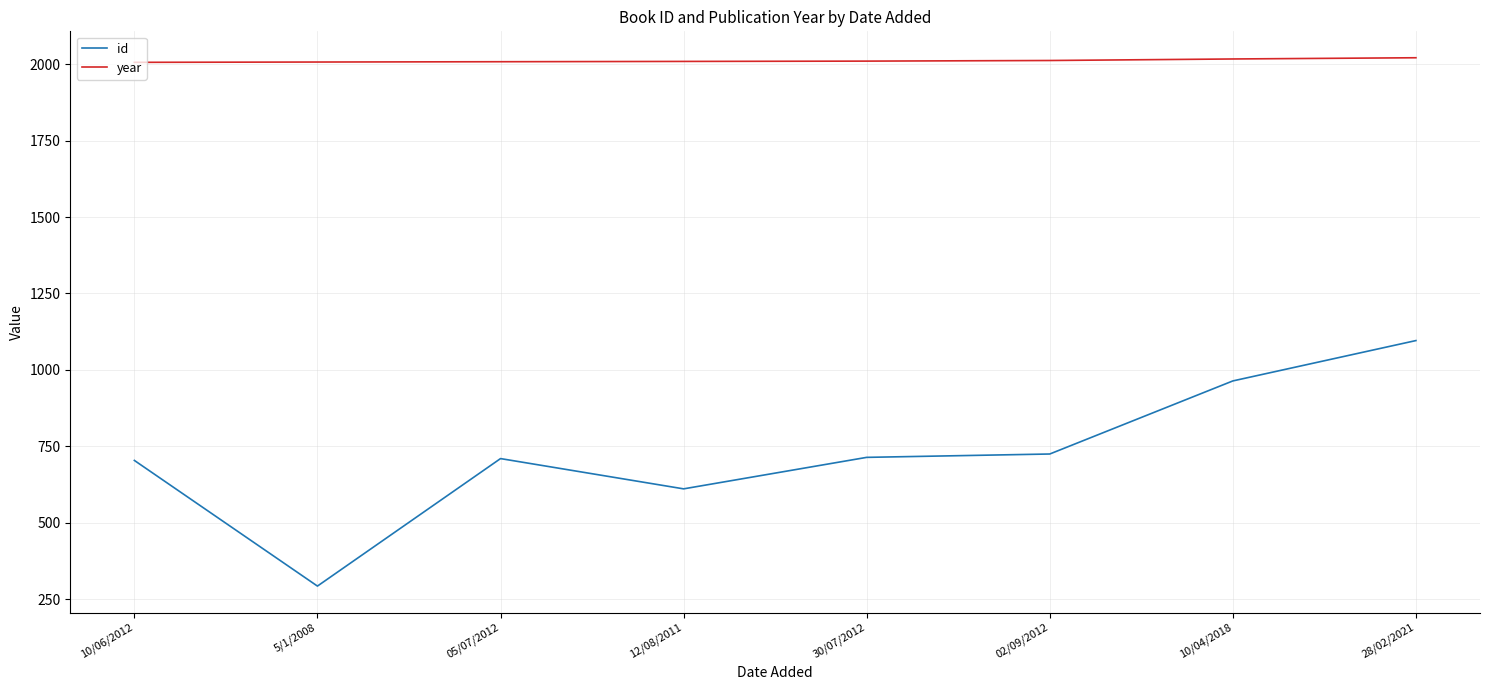

What is the difference between the id values at 10/06/2012 and 5/1/2008?

411